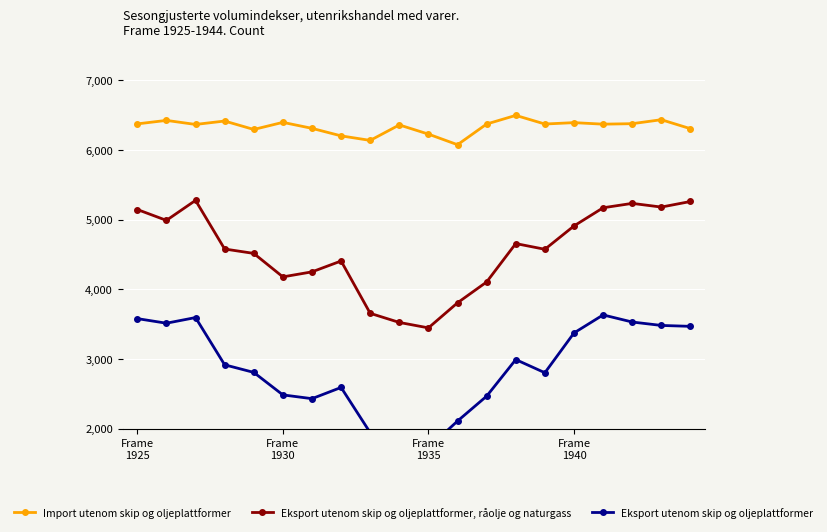

Read the Eksport utenom skip og oljeplattformer value at 9, to the nearest 100.

1800